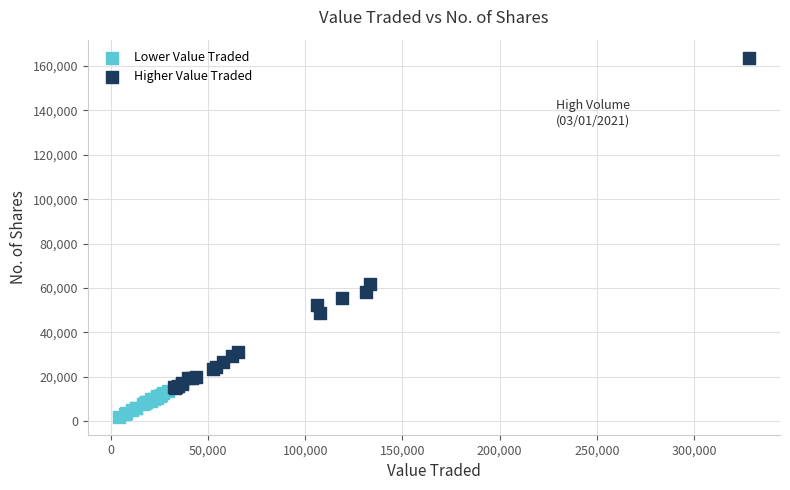

Which series has the largest Y range (max minus min)?

Higher Value Traded